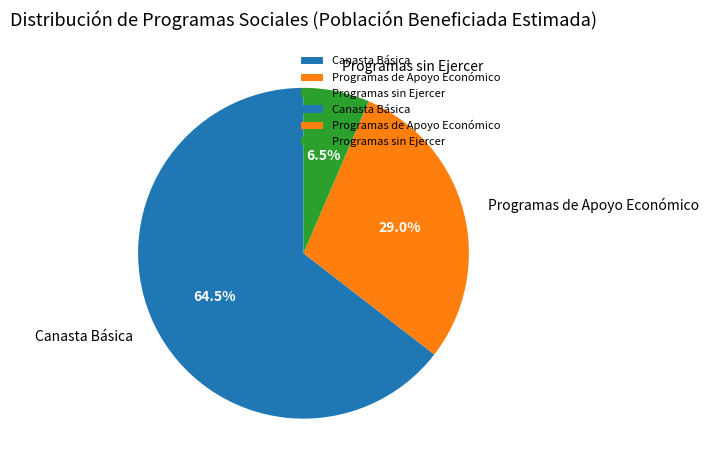

Which category has the biggest portion of the pie?

Canasta Básica